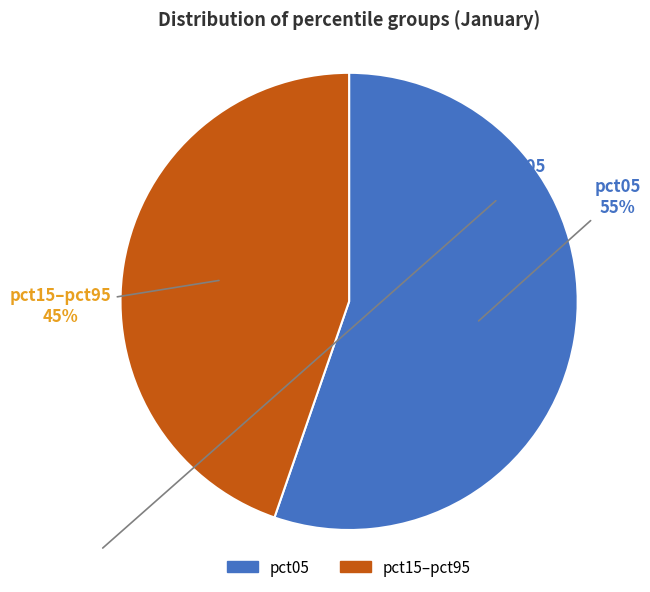

How many slices are in this pie chart?

2